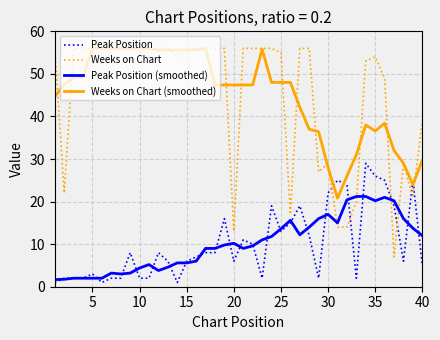

Which series has the widest spread of values?

Weeks on Chart